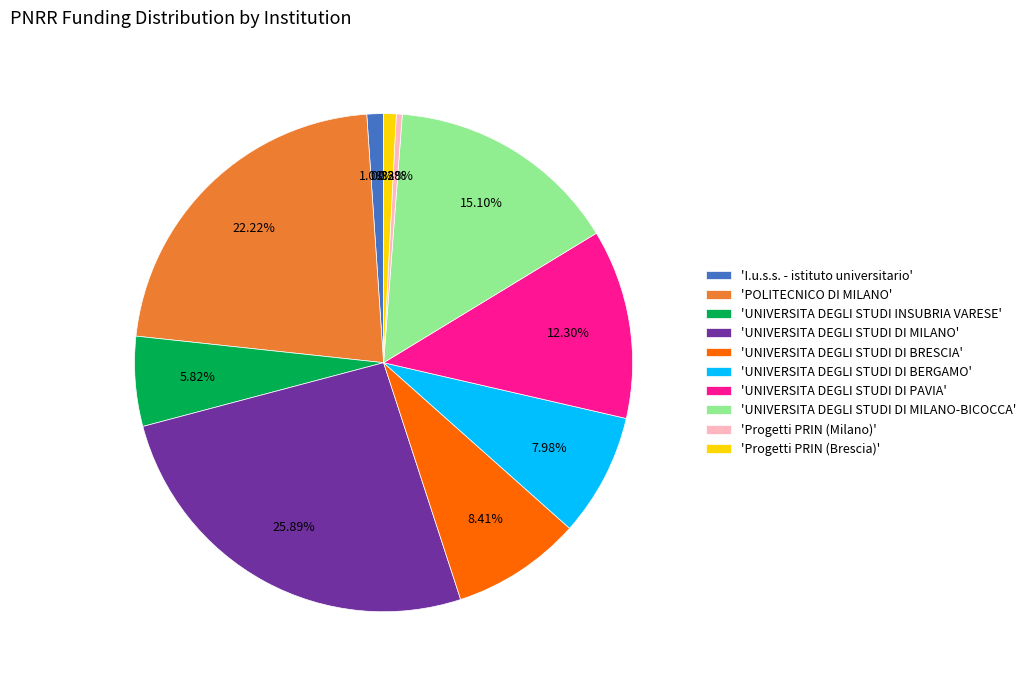

Between 'UNIVERSITA DEGLI STUDI DI BRESCIA' and 'UNIVERSITA DEGLI STUDI INSUBRIA VARESE', which is larger?

'UNIVERSITA DEGLI STUDI DI BRESCIA'